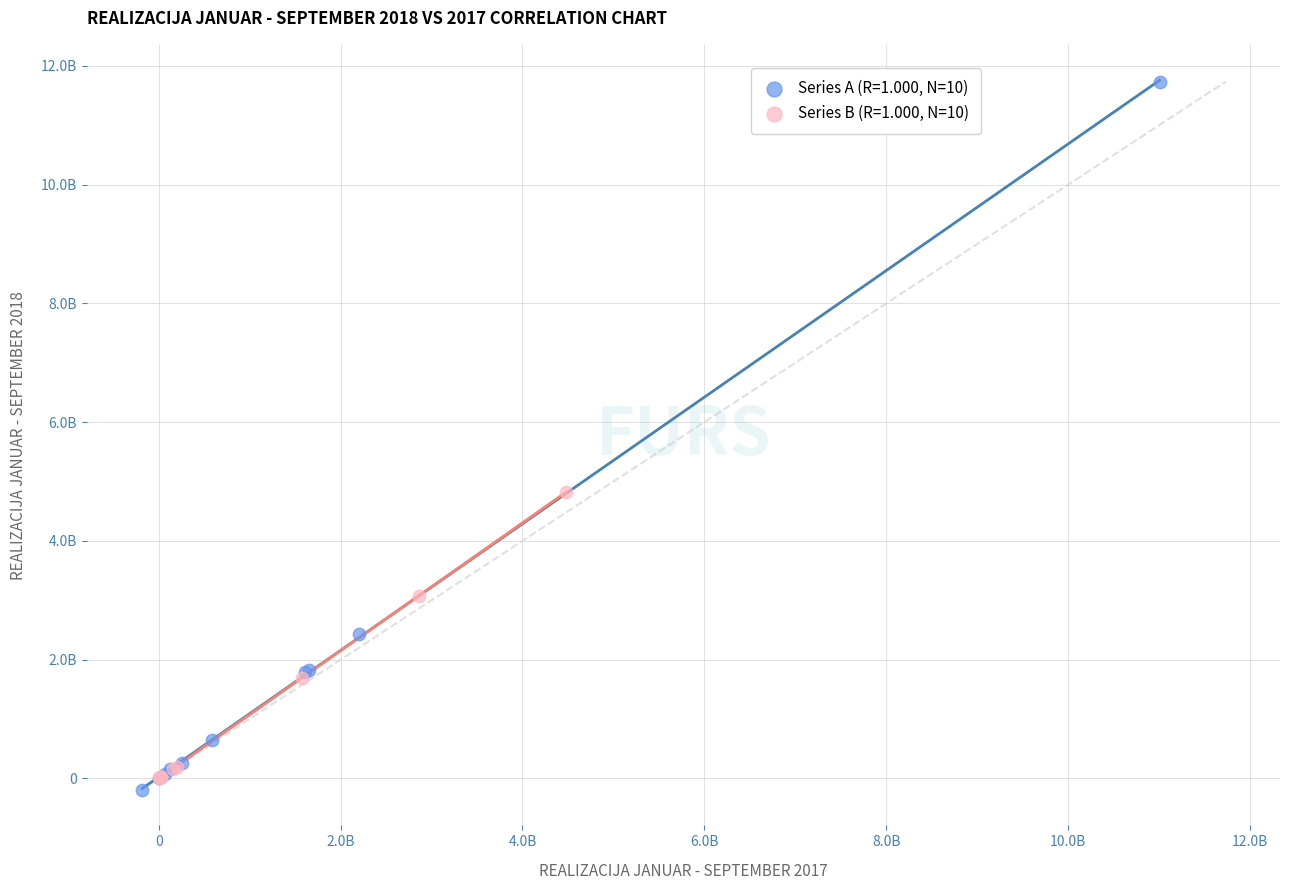

What are all the series names shown in the legend?

Series A (R=1.000, N=10), Series B (R=1.000, N=10)